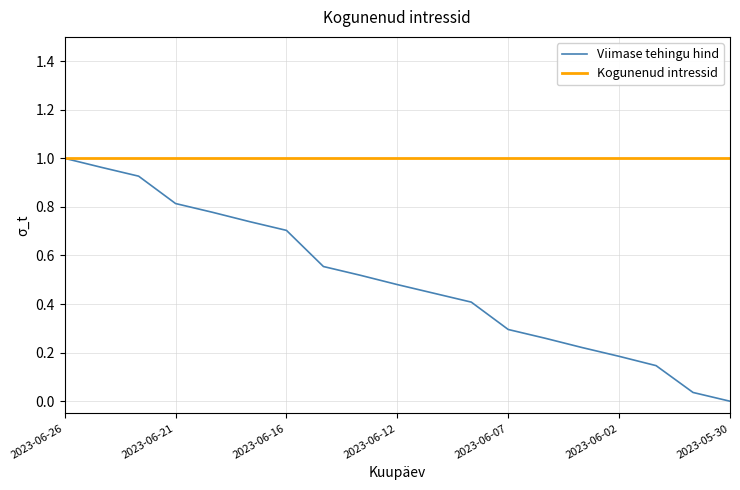

Which series has the largest total across all categories?

Kogunenud intressid